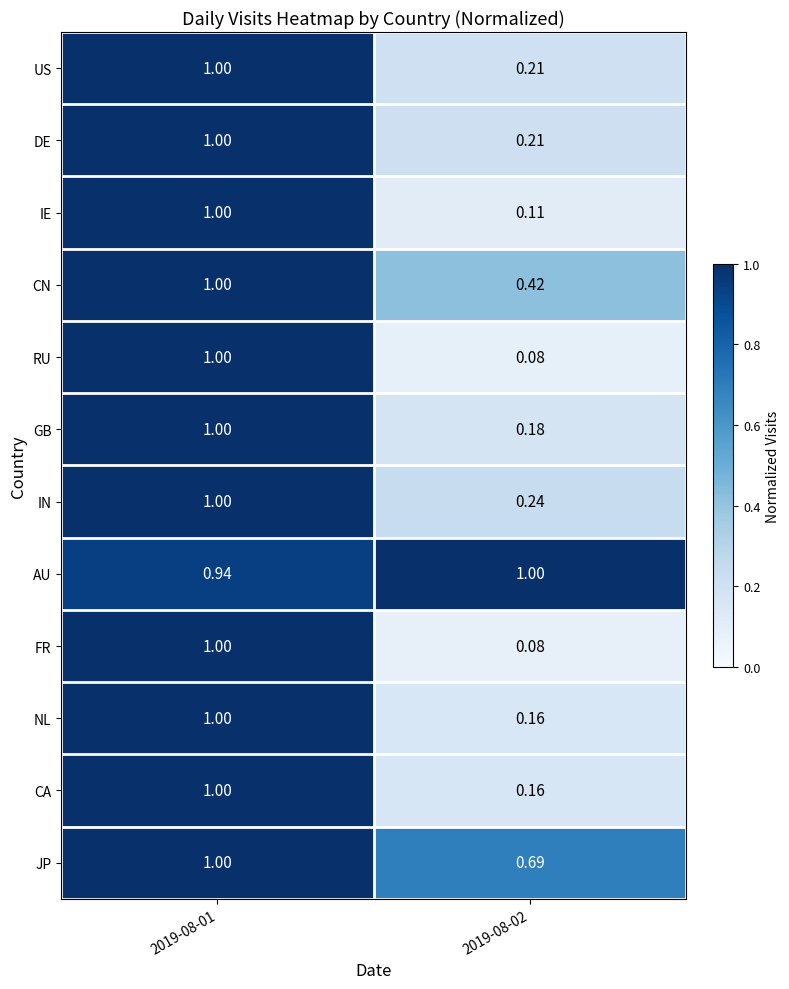

Which series has the largest total across all categories?

AU